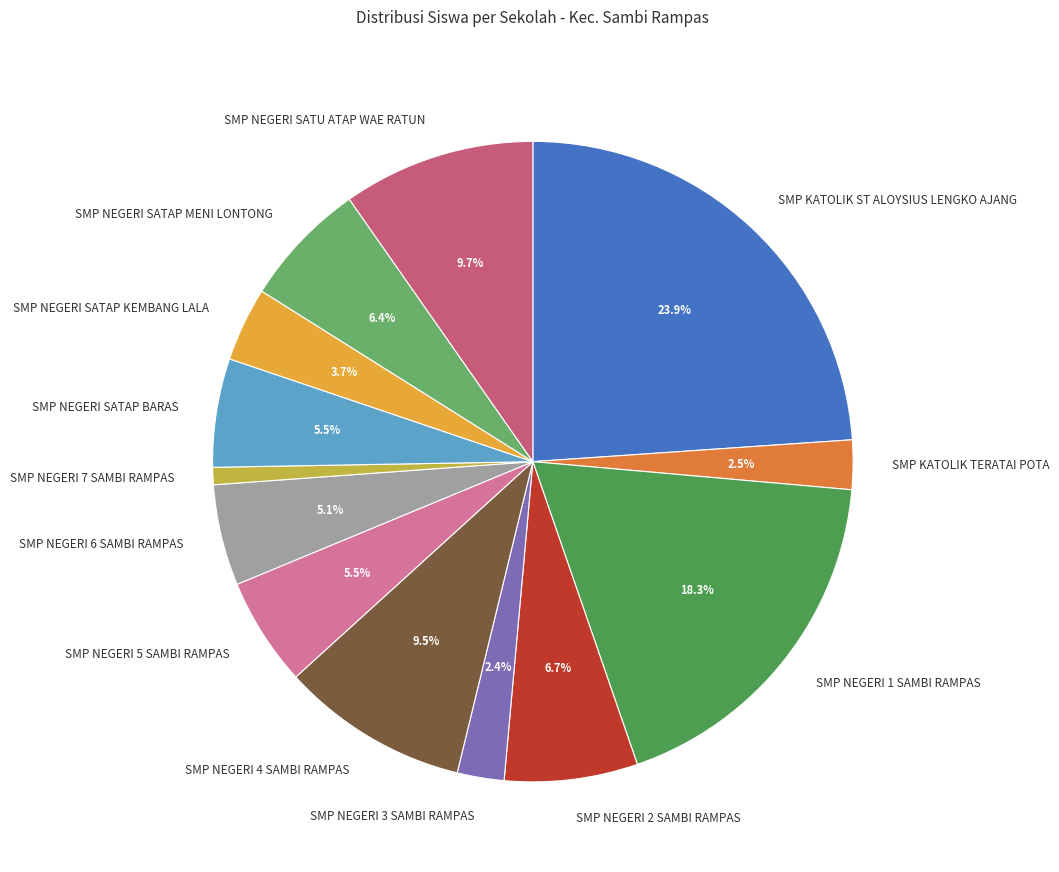

How many segments does this pie chart have?

13